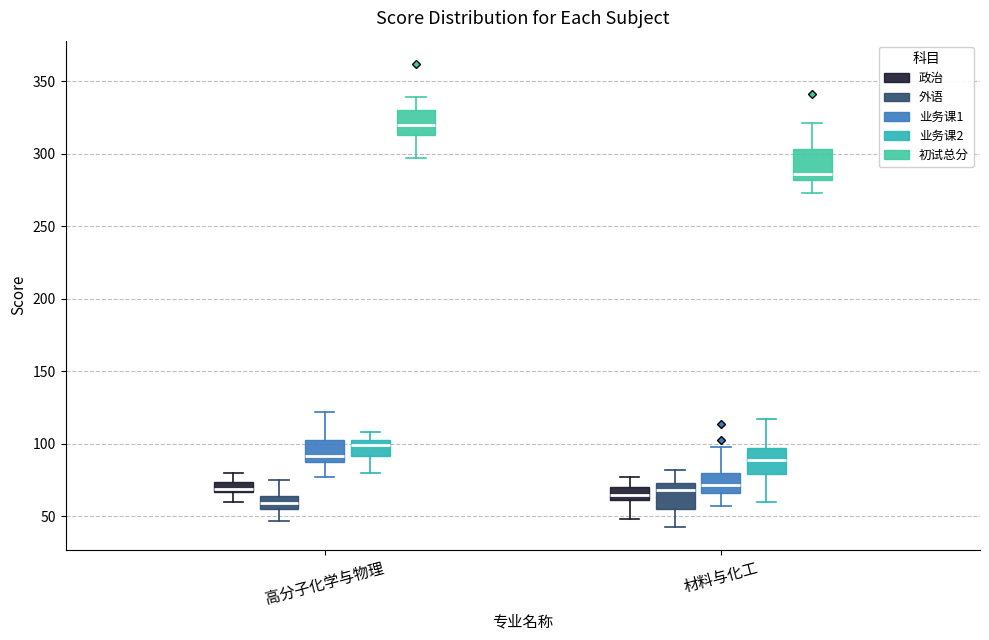

Which box's median line is the highest?

高分子化学与物理 (初试总分)